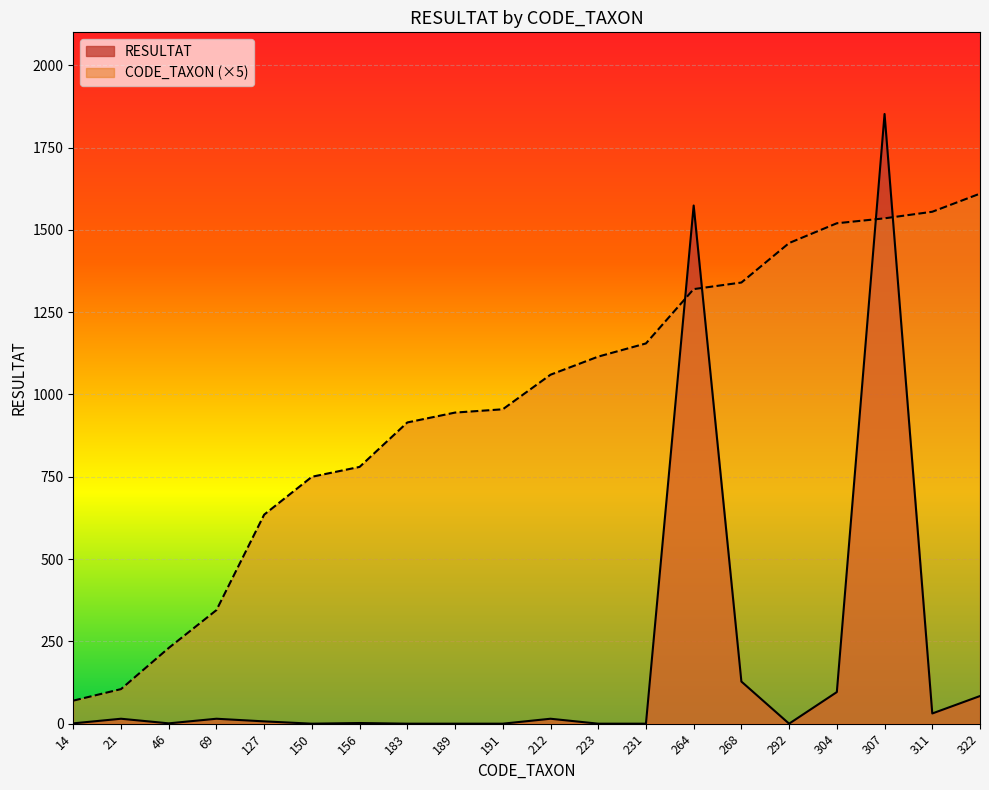

Where is CODE_TAXON nearest to the value 840?

156